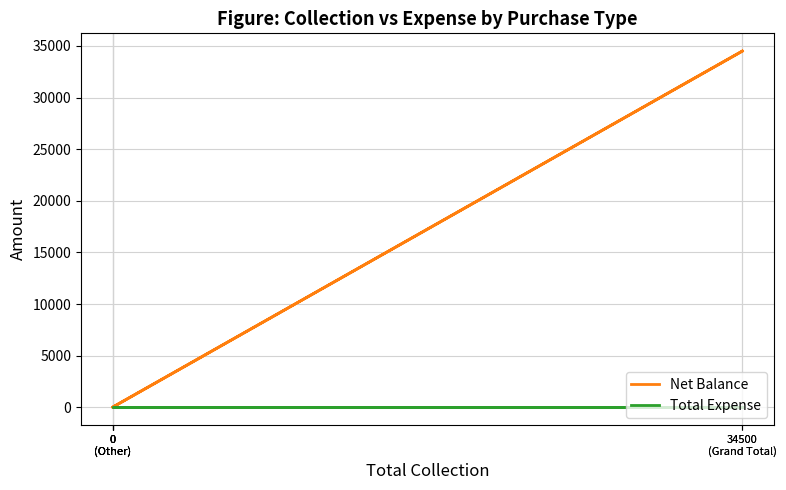

What is the highest value of the Net Balance series?

34500